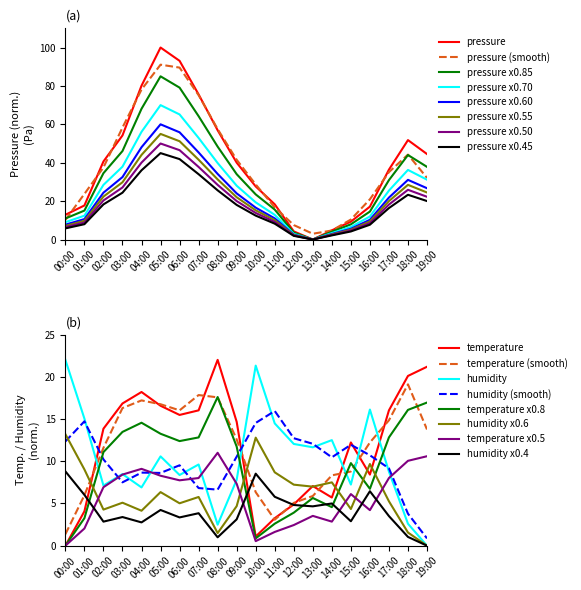

Between 07:00 and 14:00, which is larger?

07:00